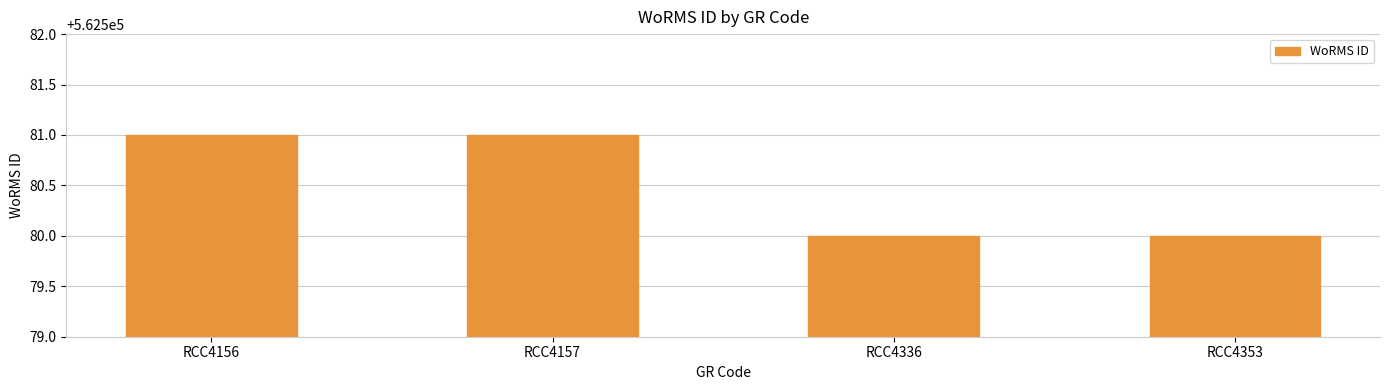

What is the ratio of the value at RCC4353 to the value at RCC4157?

1.0